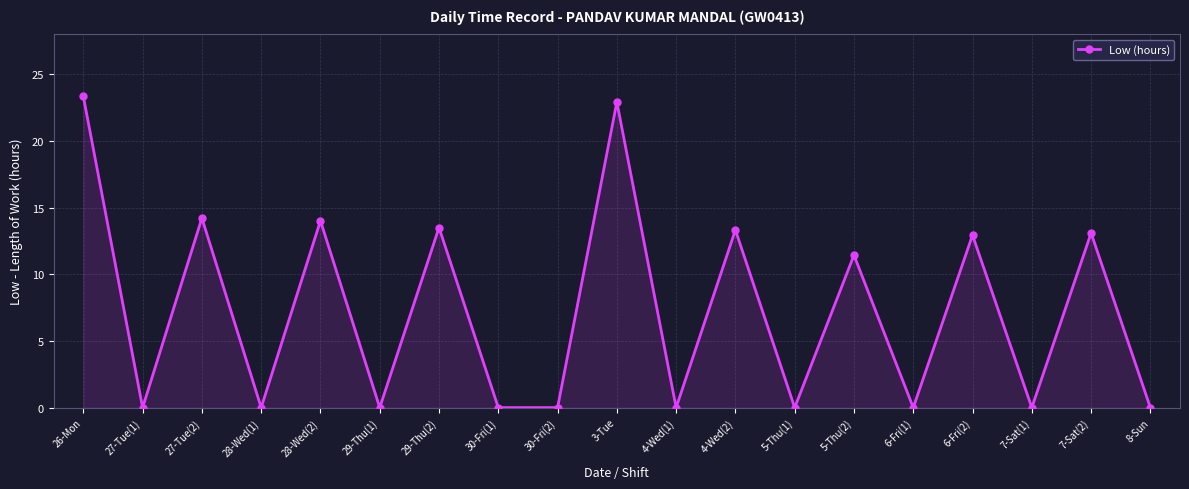

Reading right to left, extract all data points from this chart.

8-Sun=0.0	7-Sat(2)=13.1	7-Sat(1)=0.0	6-Fri(2)=12.9	6-Fri(1)=0.0	5-Thu(2)=11.4	5-Thu(1)=0.0	4-Wed(2)=13.3	4-Wed(1)=0.0	3-Tue=22.9	30-Fri(2)=0.0	30-Fri(1)=0.0	29-Thu(2)=13.5	29-Thu(1)=0.0	28-Wed(2)=14.0	28-Wed(1)=0.0	27-Tue(2)=14.2	27-Tue(1)=0.0	26-Mon=23.4